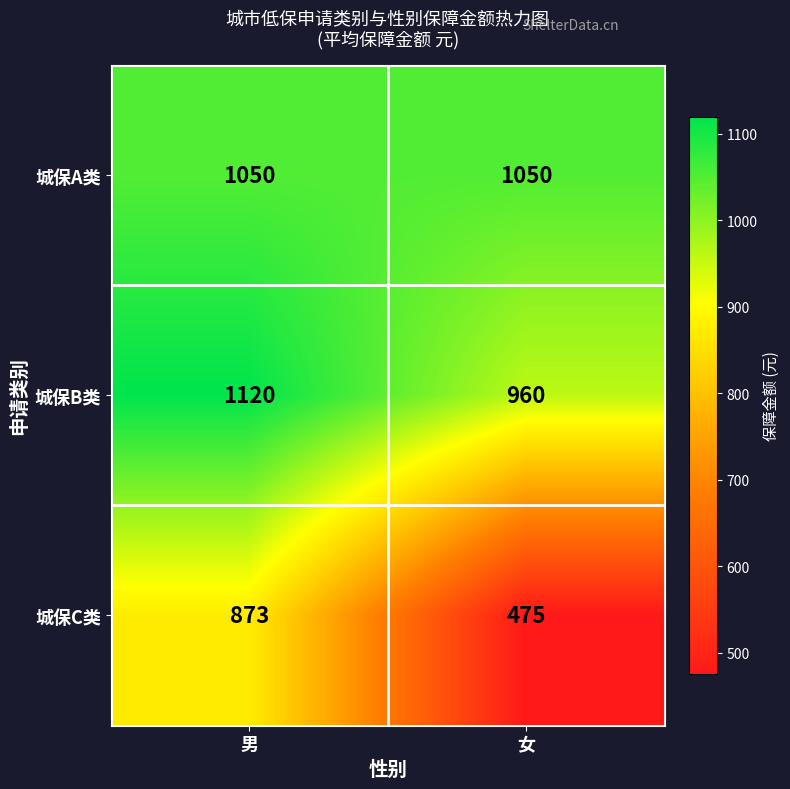

What is the difference between the 城保B类 values at 女 and 男?

160